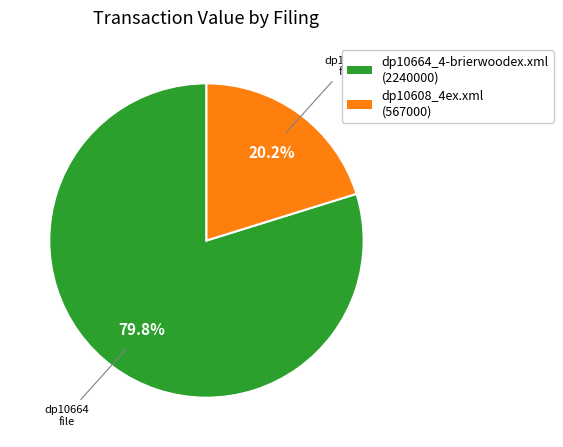

The dp10608_4ex.xml slice represents 13% of the pie. True or false?

False